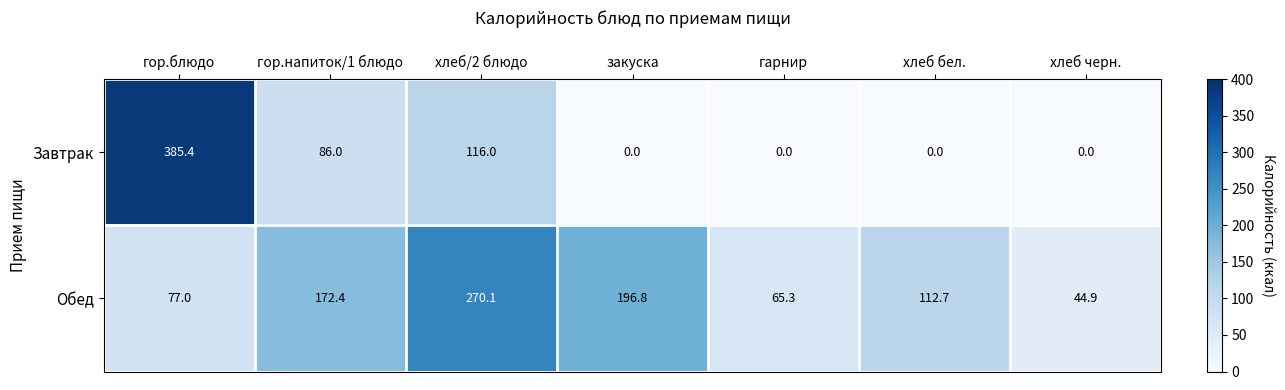

Is it true that Завтрак equals 192.6 at хлеб бел.?

False